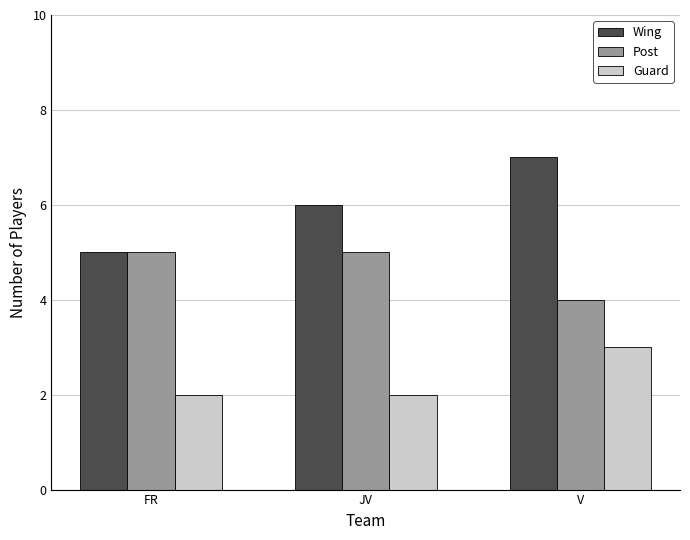

Reading left to right, what are all the values shown in this chart?

Wing: FR=5	JV=6	V=7
Post: FR=5	JV=5	V=4
Guard: FR=2	JV=2	V=3